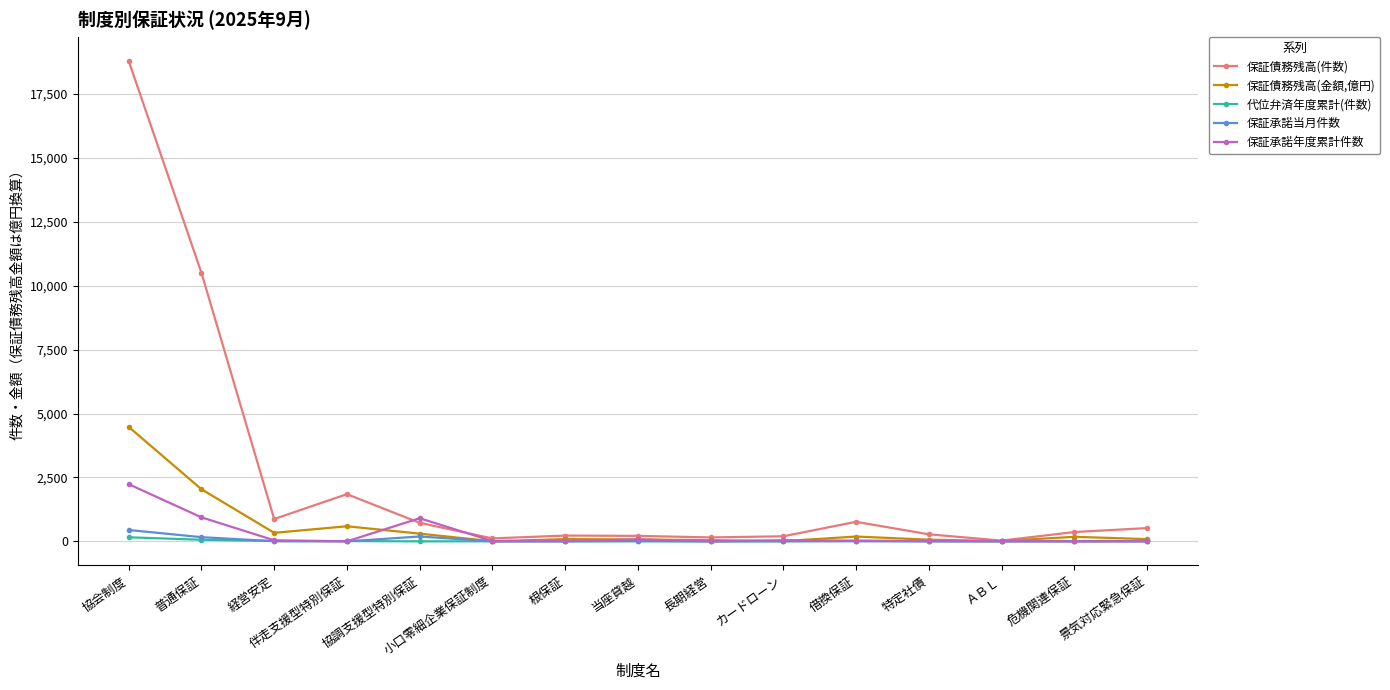

The 保証承諾当月件数 series shows 444 at 協会制度. True or false?

True